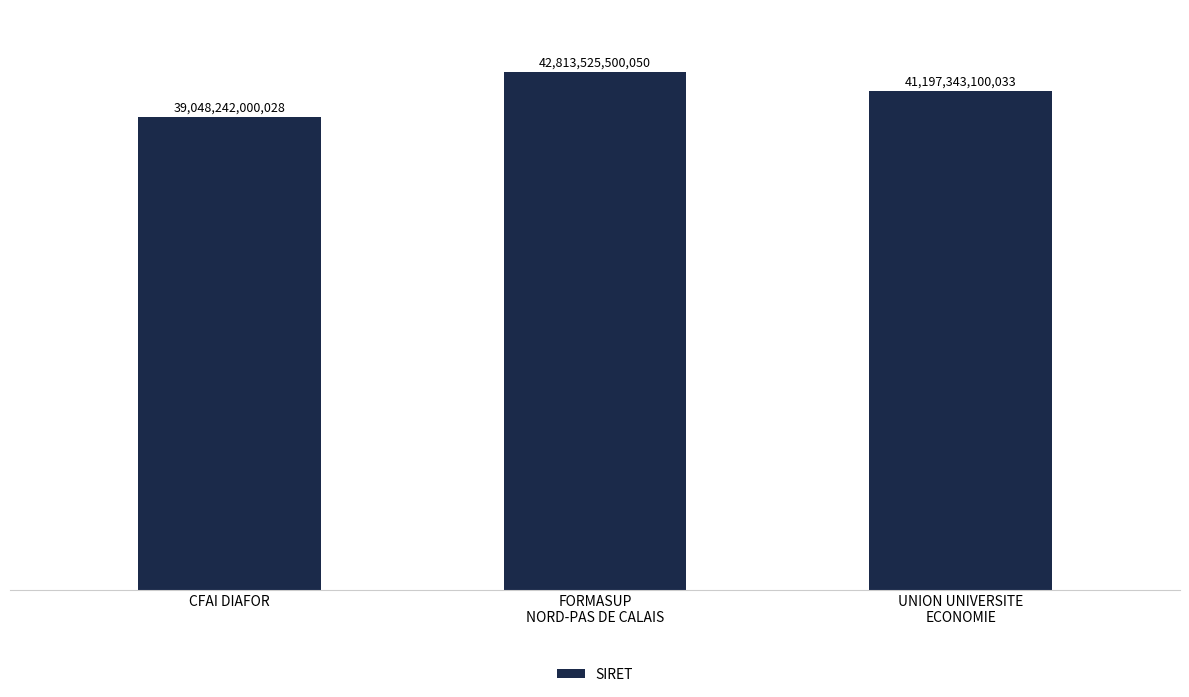

What is the value of the 1st bar from the left?

39048242000028